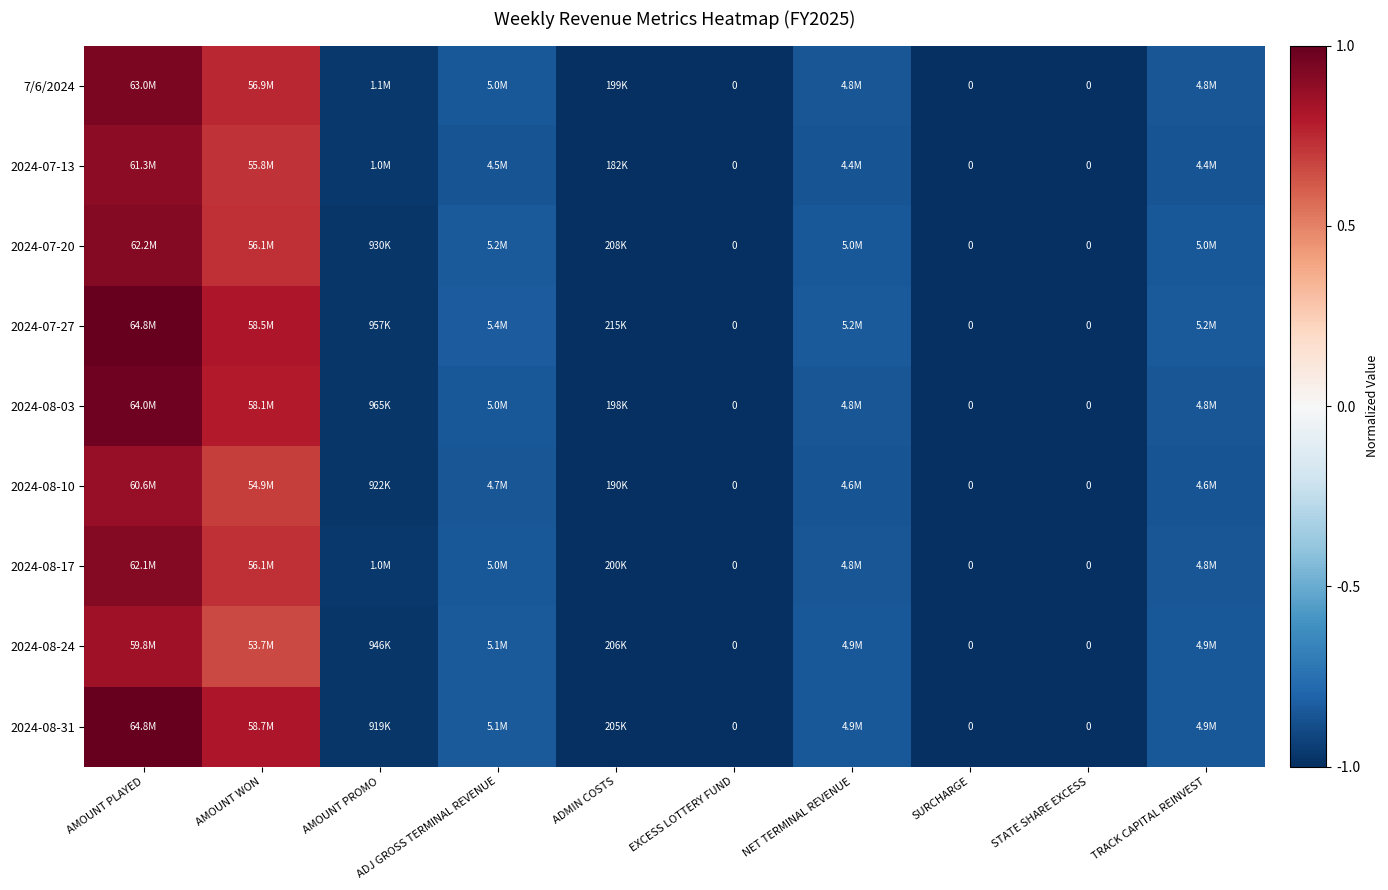

True or false: 2024-08-17 has a value of 0.7 at AMOUNT WON.

True